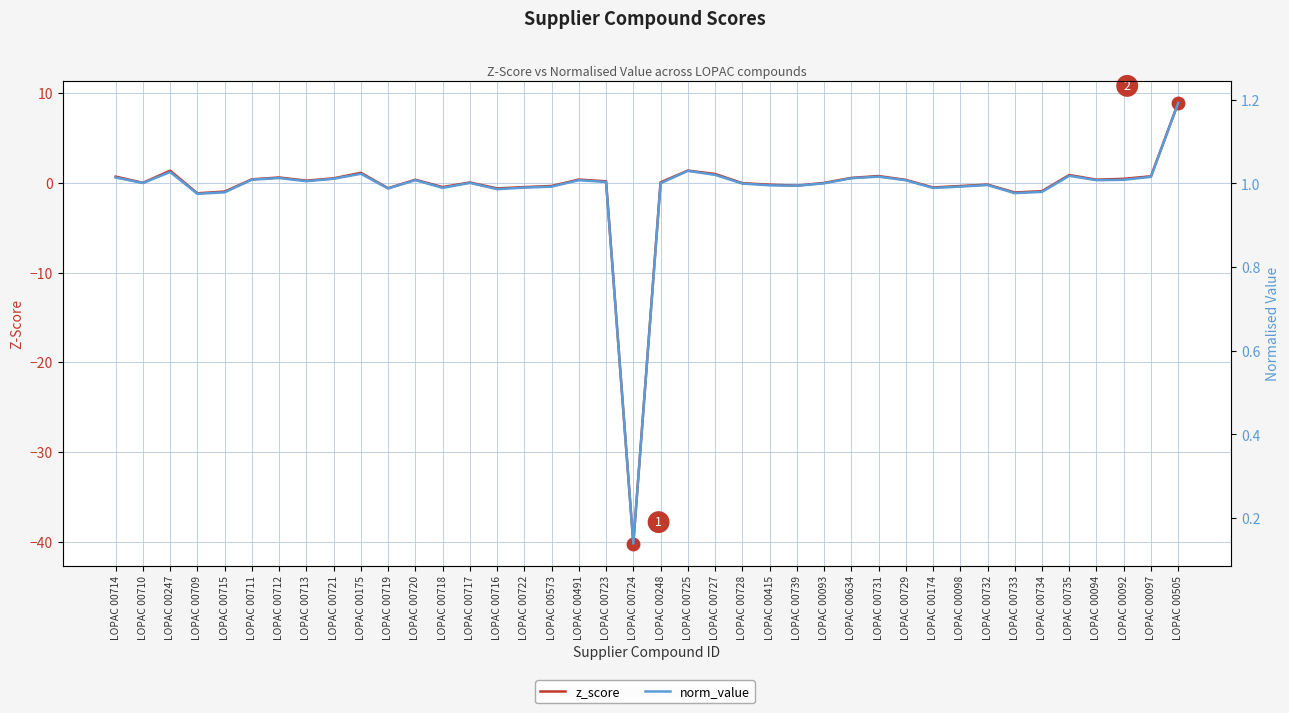

Is the value of z_score at LOPAC 00720 greater than the value of norm_value at LOPAC 00718?

No